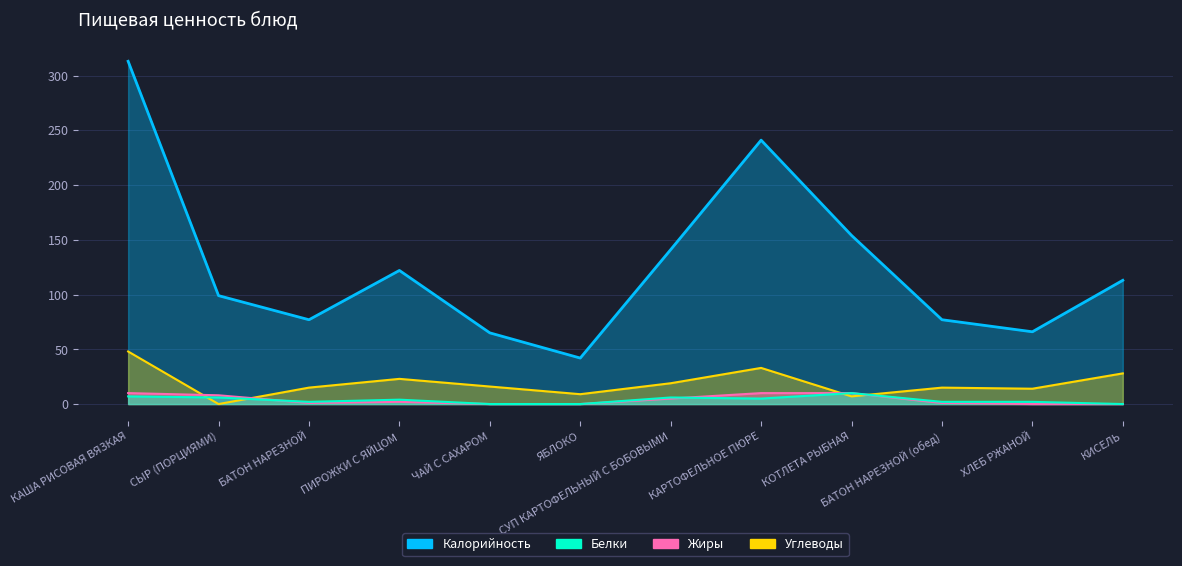

What is the sum of all Белки values?

44